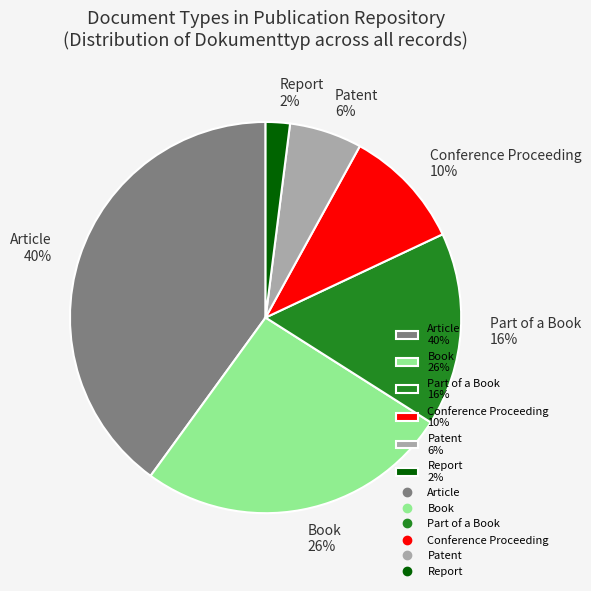

Count the number of slices in the pie.

6